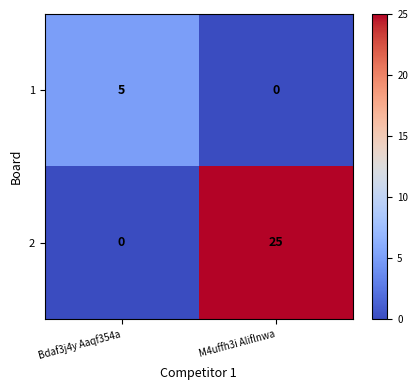

Count the number of data series in this chart.

2